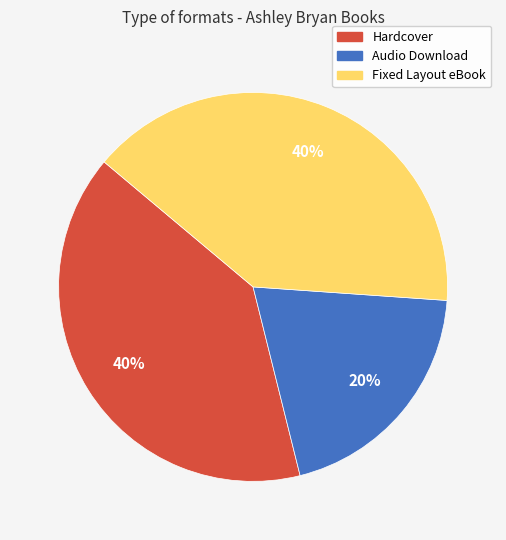

True or false: Audio Download accounts for 28% of the total.

False